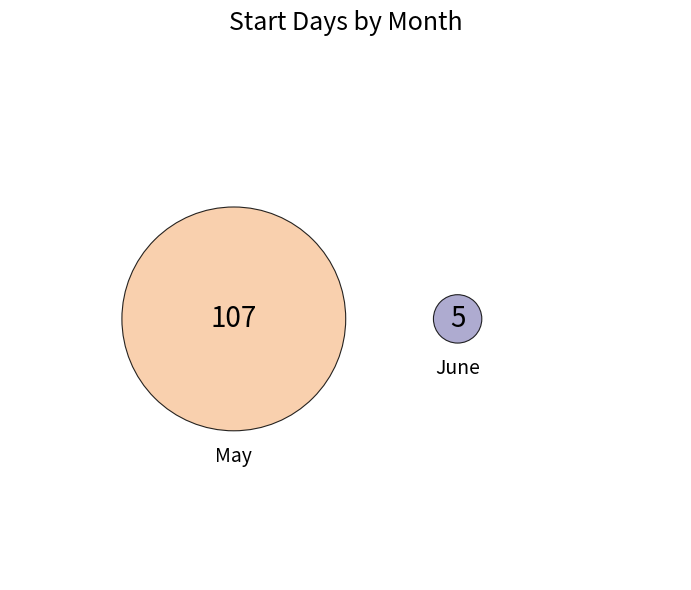

How many slices are in this pie chart?

2